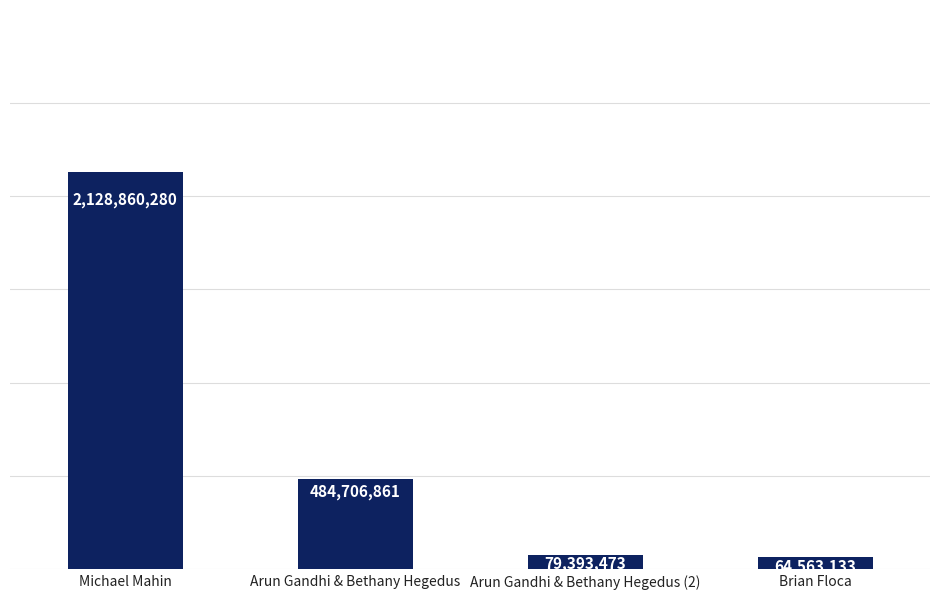

How many series are shown in this chart?

1